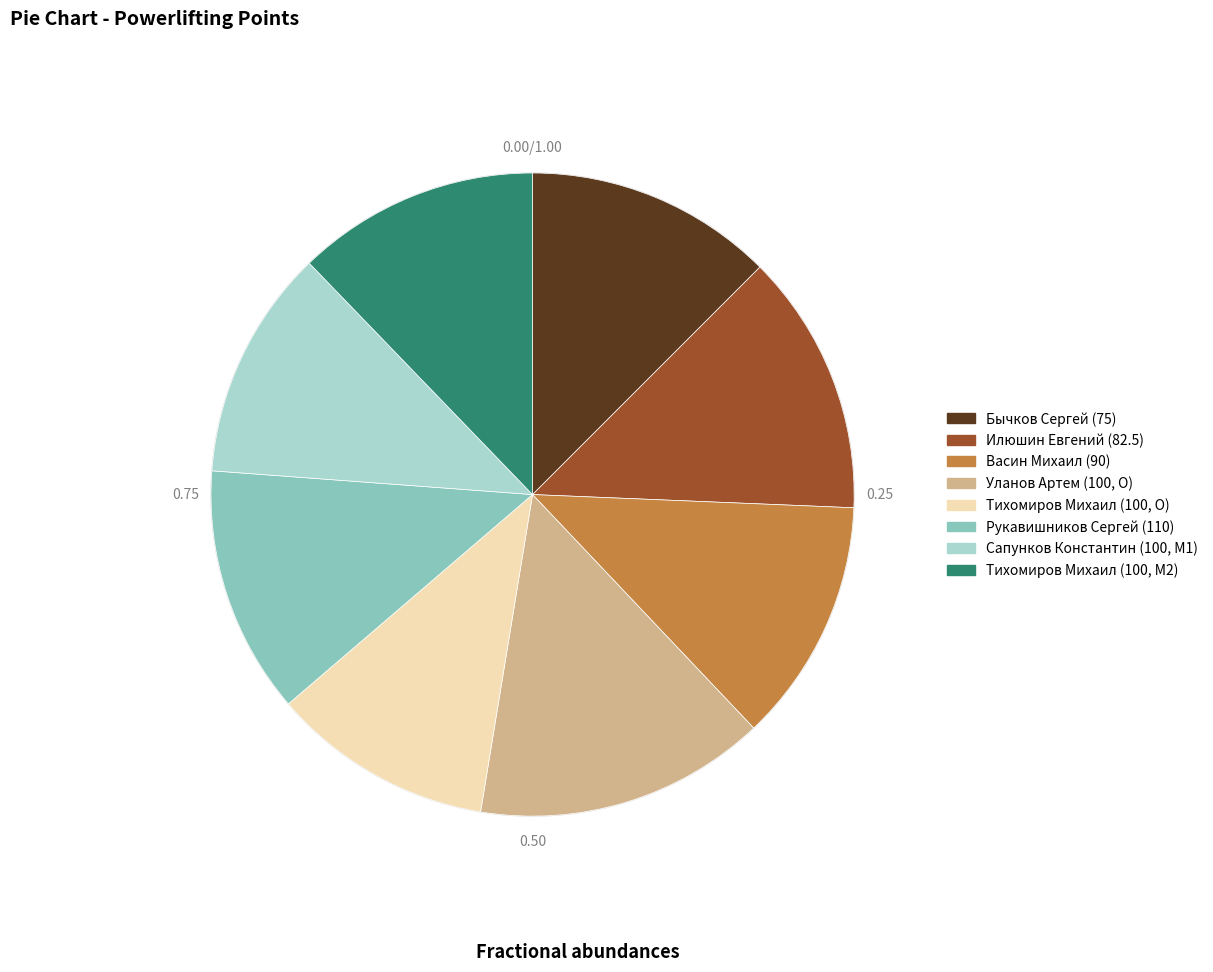

To the nearest percent, what is the average slice percentage?

12%